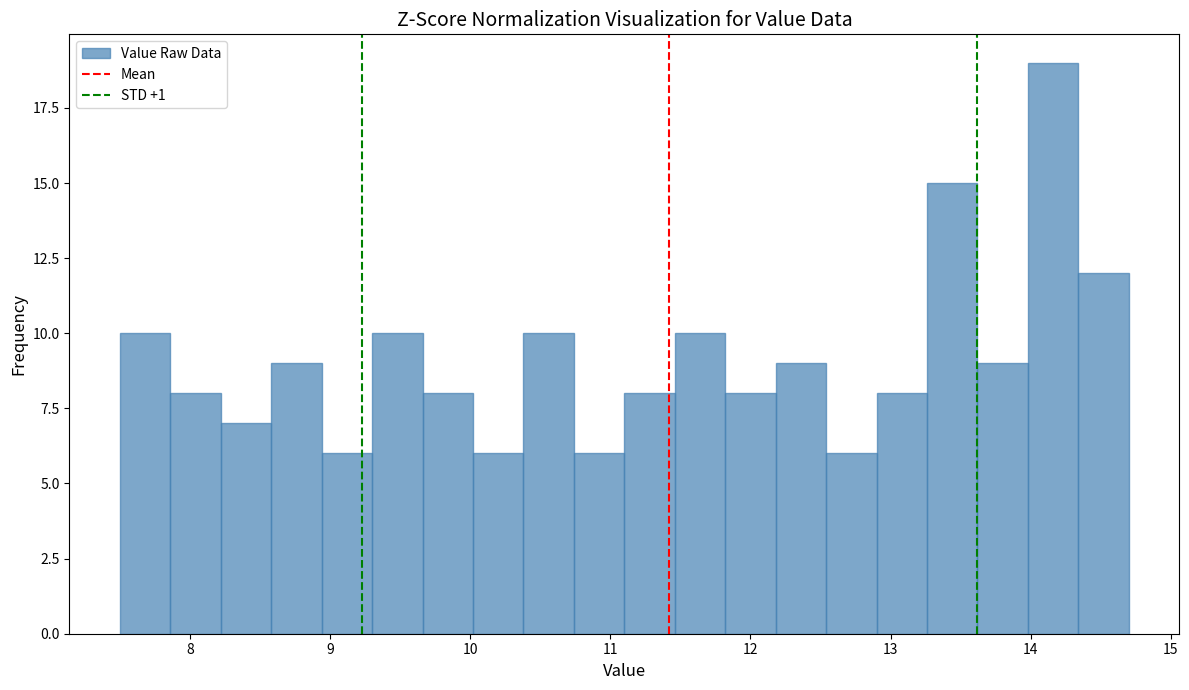

Read against the x-axis, roughly where is the centre of the tallest bar?

14.2